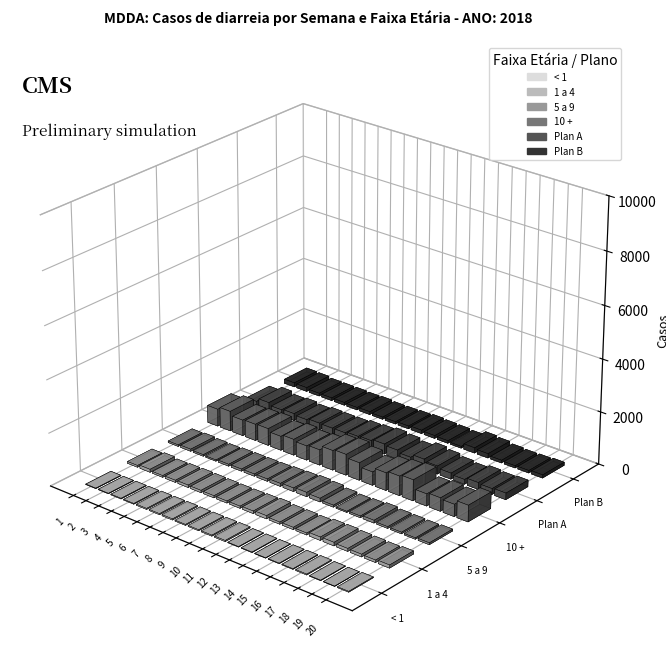

Reading right to left, extract all data points from this chart.

< 1: 20=31	19=13	18=19	17=34	16=24	15=21	14=14	13=20	12=19	11=43	10=39	9=38	8=35	7=43	6=40	5=39	4=27	3=26	2=19	1=19
1 a 4: 20=118	19=92	18=102	17=110	16=134	15=128	14=74	13=86	12=81	11=121	10=97	9=82	8=78	7=82	6=89	5=94	4=83	3=67	2=114	1=69
5 a 9: 20=72	19=54	18=62	17=67	16=106	15=67	14=44	13=77	12=139	11=166	10=138	9=117	8=91	7=86	6=82	5=74	4=48	3=60	2=83	1=60
10 +: 20=629	19=466	18=511	17=462	16=800	15=745	14=673	13=512	12=671	11=799	10=753	9=588	8=549	7=612	6=540	5=652	4=632	3=607	2=764	1=662
Plan A: 20=253	19=226	18=260	17=183	16=232	15=310	14=381	13=261	12=346	11=392	10=334	9=307	8=259	7=253	6=262	5=211	4=262	3=229	2=326	1=192
Plan B: 20=123	19=97	18=85	17=106	16=167	15=204	14=70	13=99	12=111	11=133	10=109	9=90	8=86	7=113	6=96	5=109	4=107	3=109	2=151	1=161